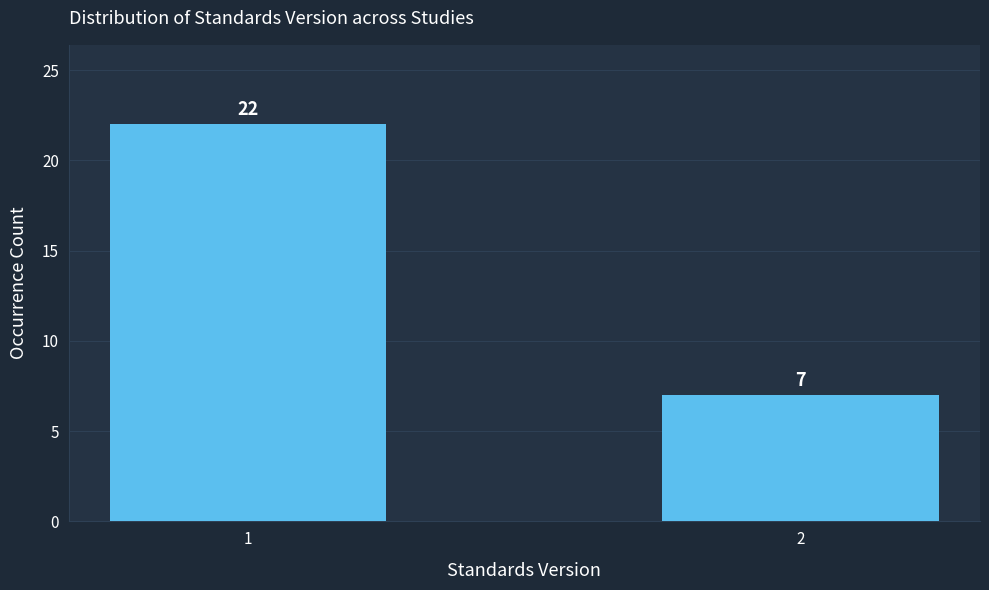

Reading left to right, what are all the values shown in this chart?

22	7